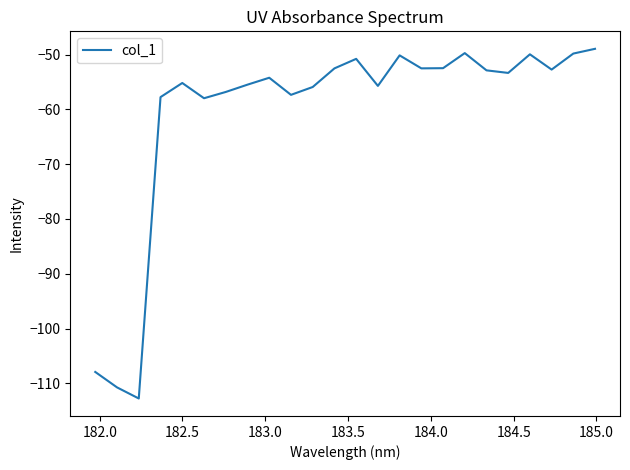

What is the difference between the maximum and minimum values?

63.8